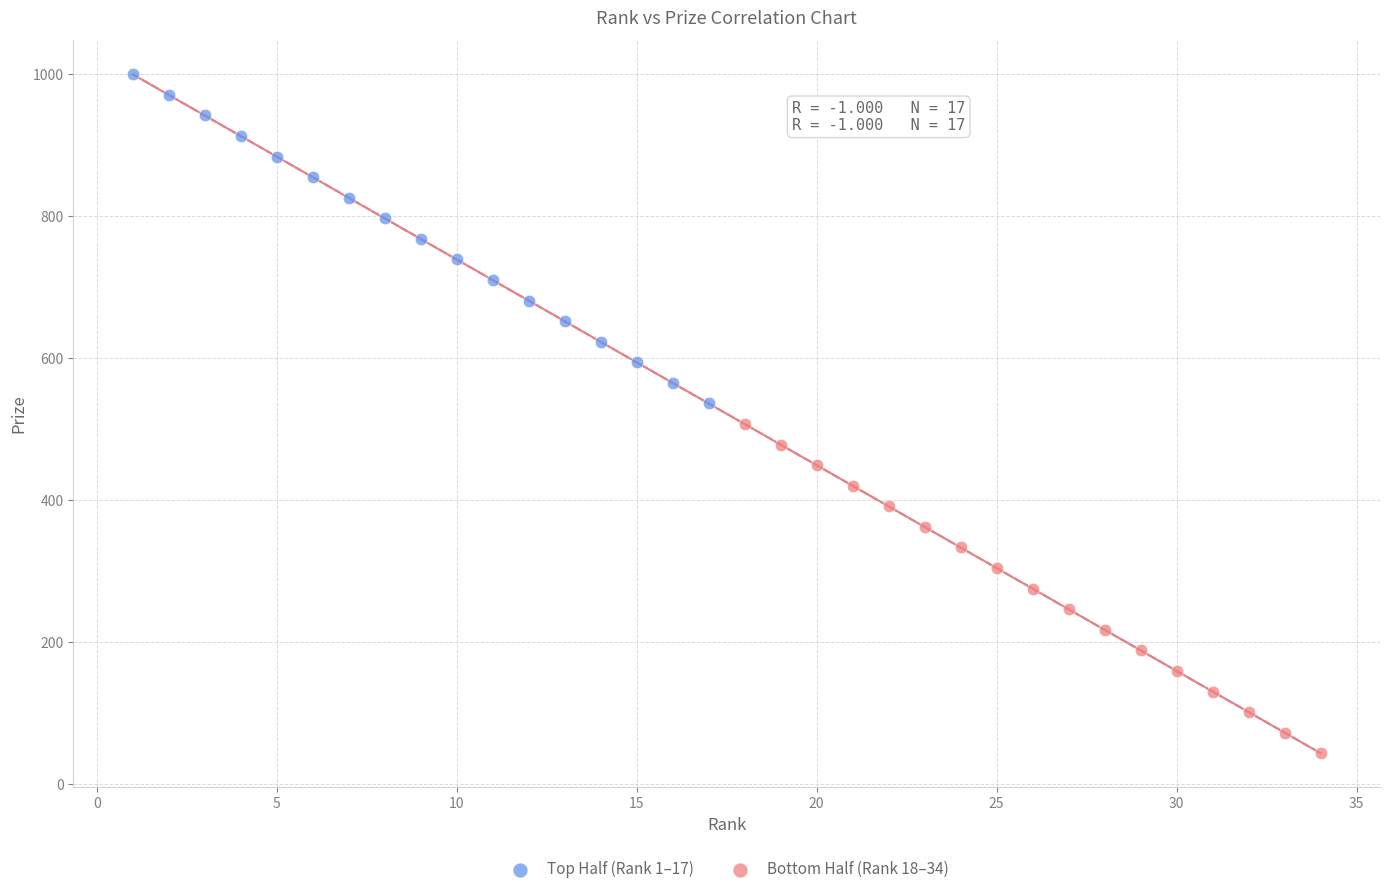

Which series contains the highest Y value?

Top Half (Rank 1–17)